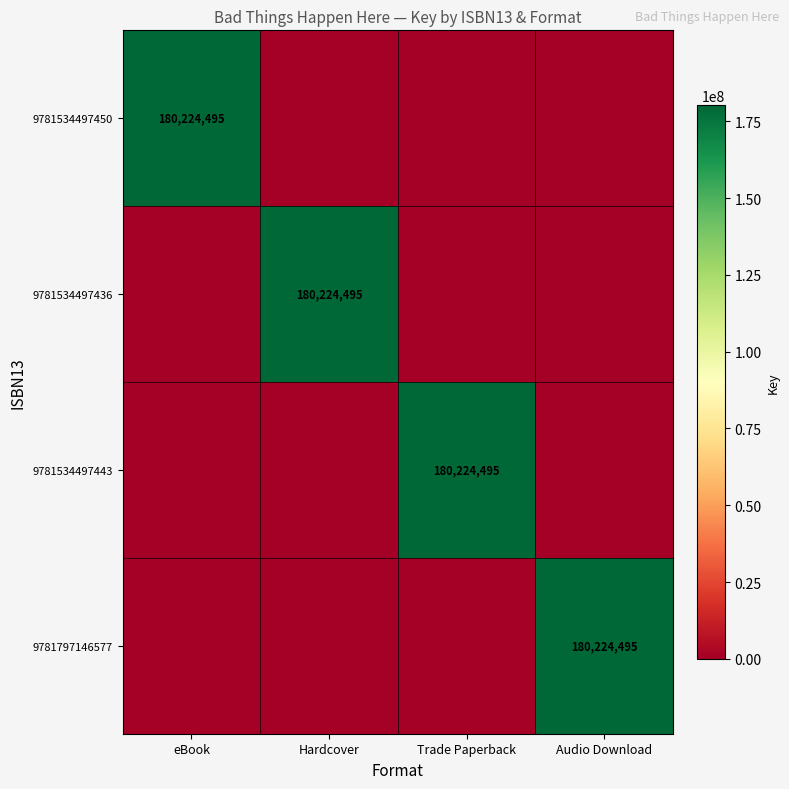

The 9781534497436 series shows 105919081 at Hardcover. True or false?

False